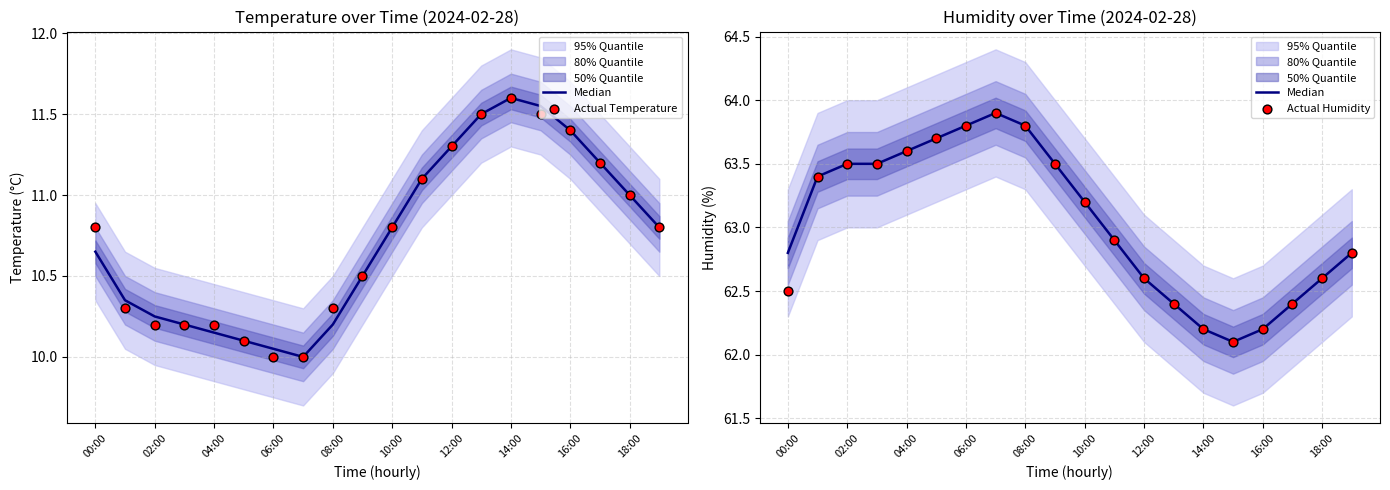

What are all the series names shown in the legend?

Median, Actual Temperature, Actual Humidity